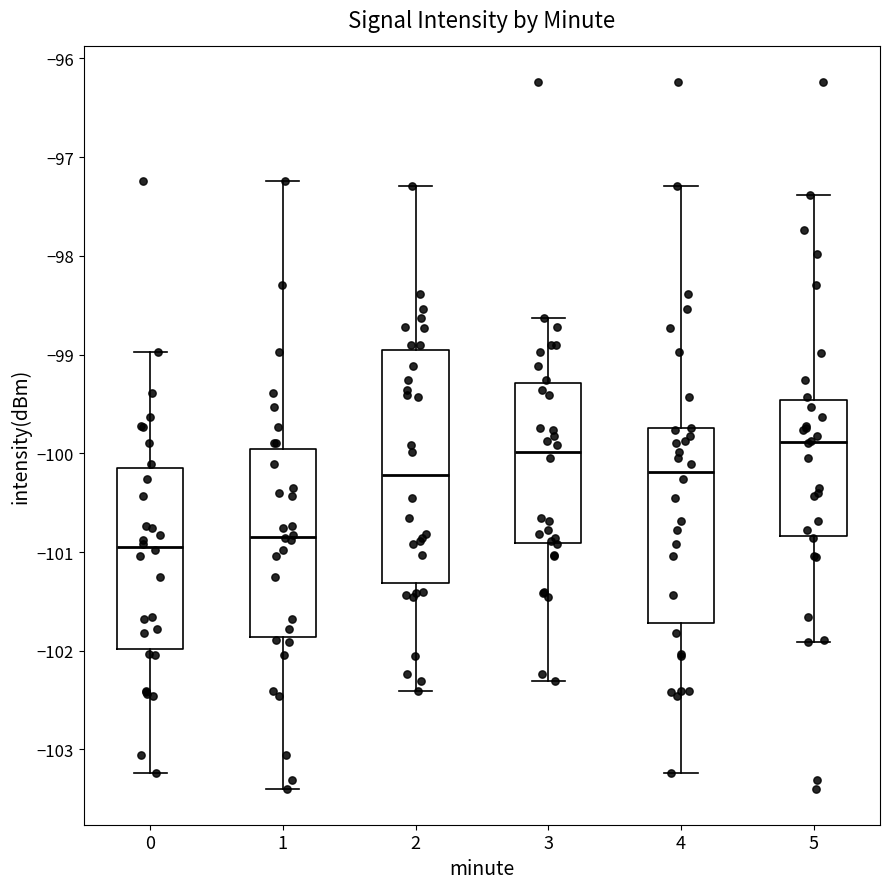

Where does the upper whisker of the box at x = 0 end on the y-axis? The values are not printed on the chart, so give them approximately, as read against the axis.

-99.0